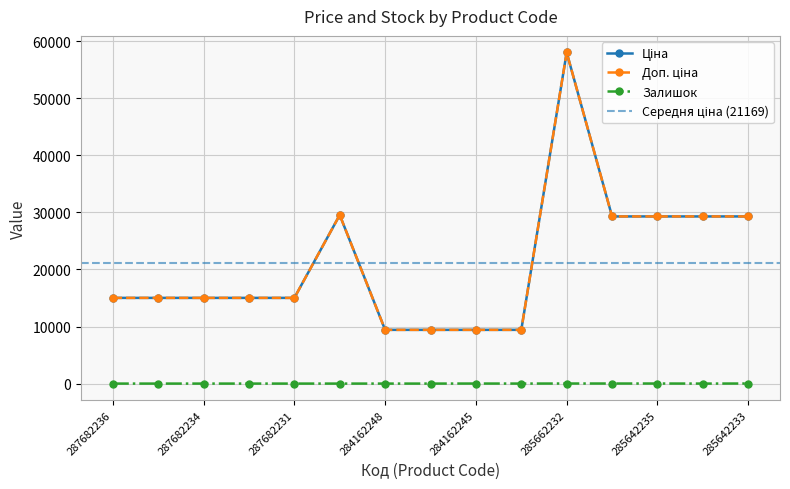

What is the difference between the highest and lowest values at 287682234?

15019.2